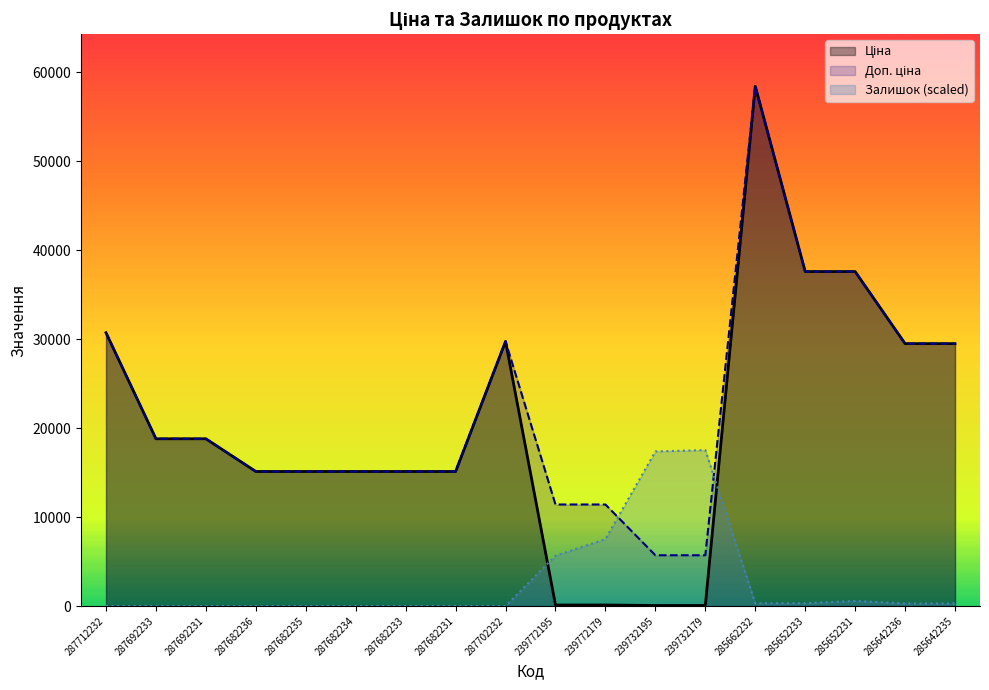

Does the chart display data point markers on the line(s)?

No